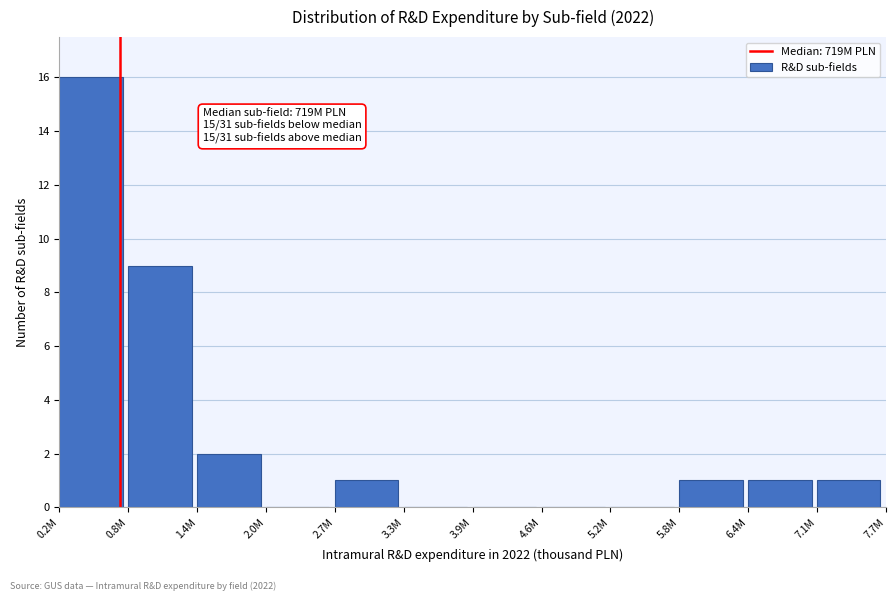

Reading left to right, what are all the values shown in this chart?

0.2M=16	0.8M=9	1.4M=2	2.0M=0	2.7M=1	3.3M=0	3.9M=0	4.6M=0	5.2M=0	5.8M=1	6.4M=1	7.1M=1